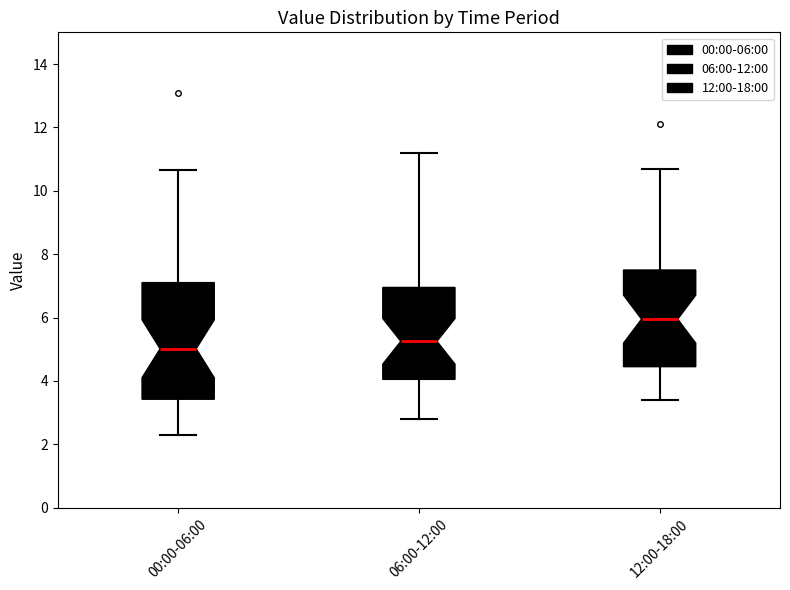

Where does the upper whisker of the box for 00:00-06:00 end on the y-axis? The values are not printed on the chart, so give them approximately, as read against the axis.

10.6